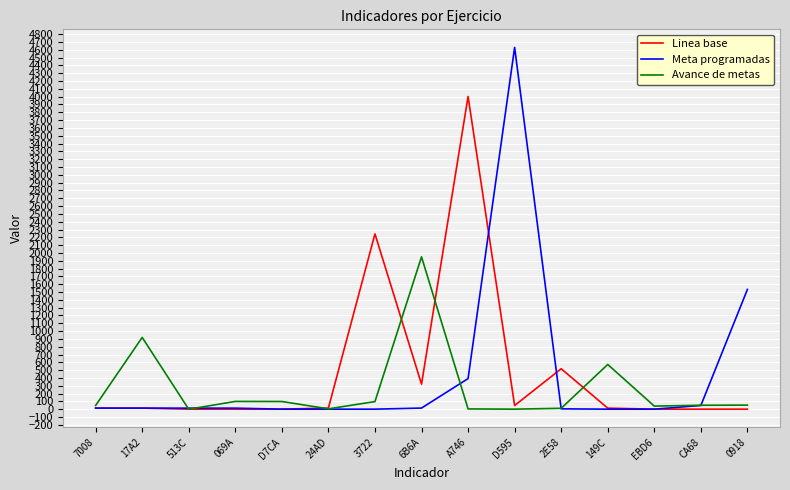

Is the value of Avance de metas at 149C greater than the value of Linea base at A746?

No